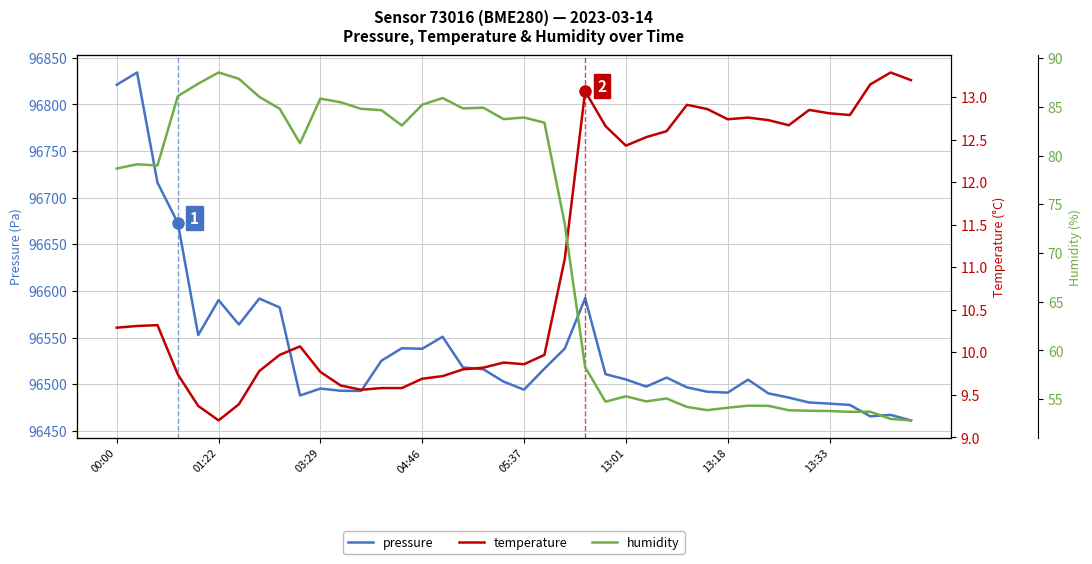

What is the sum of all humidity values?

2851.2